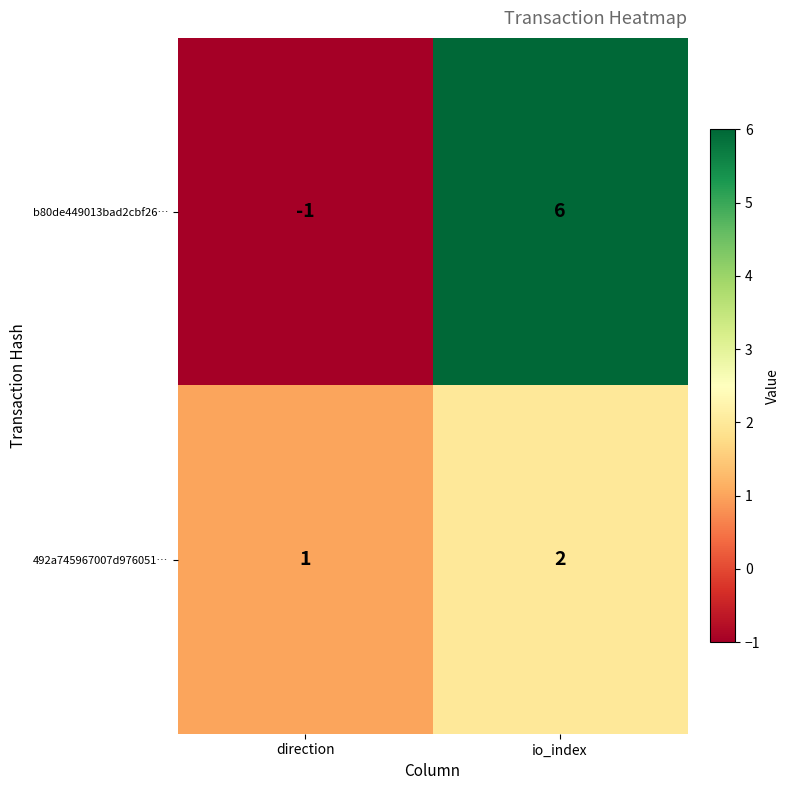

What is the difference between the maximum and minimum values in the b80de449013bad2cbf26… series?

7